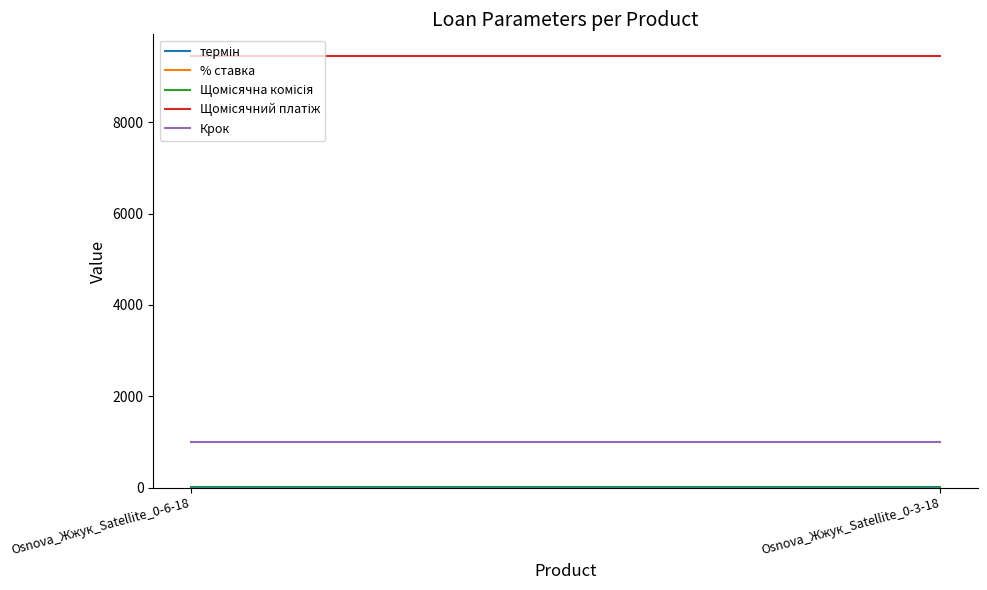

What is the minimum value for Щомісячний платіж?

9456.0